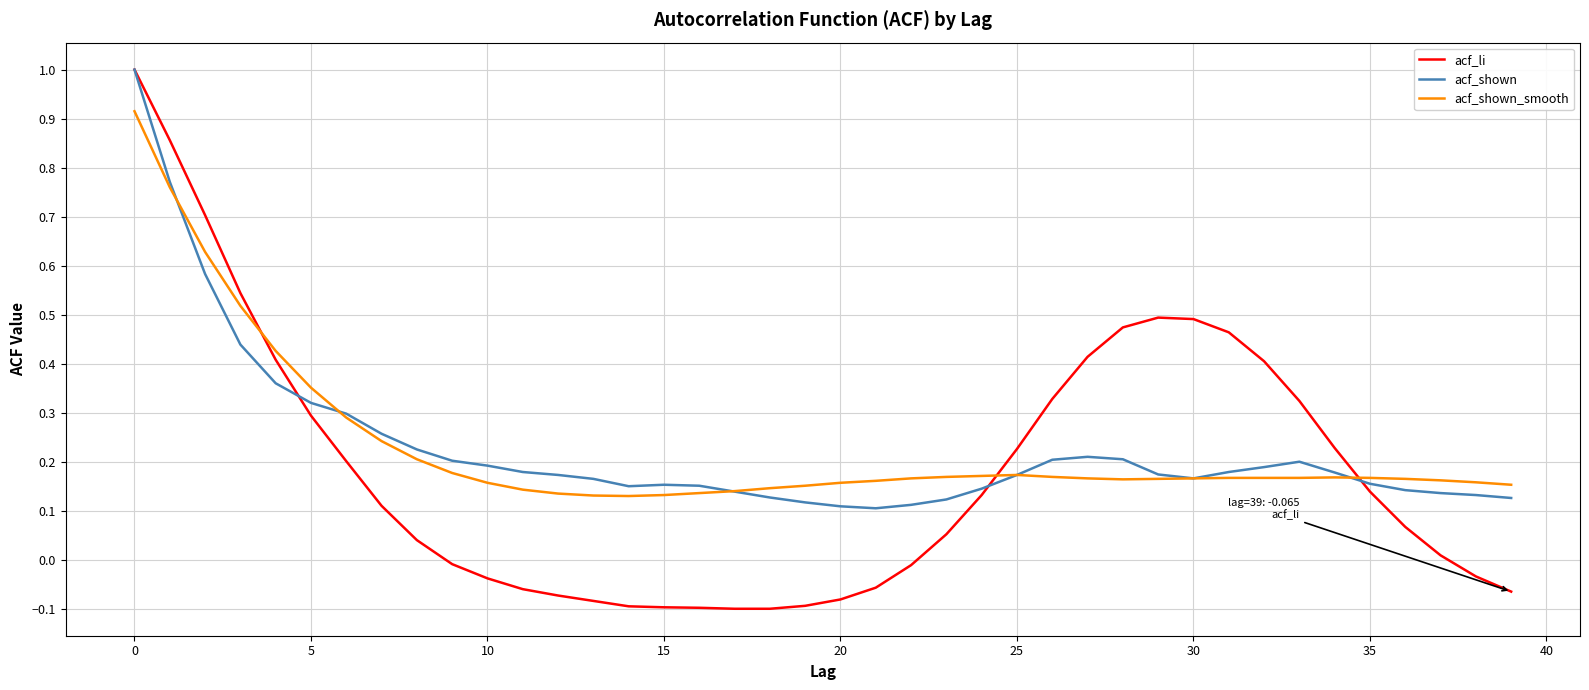

Which series has the largest range (max minus min)?

acf_li